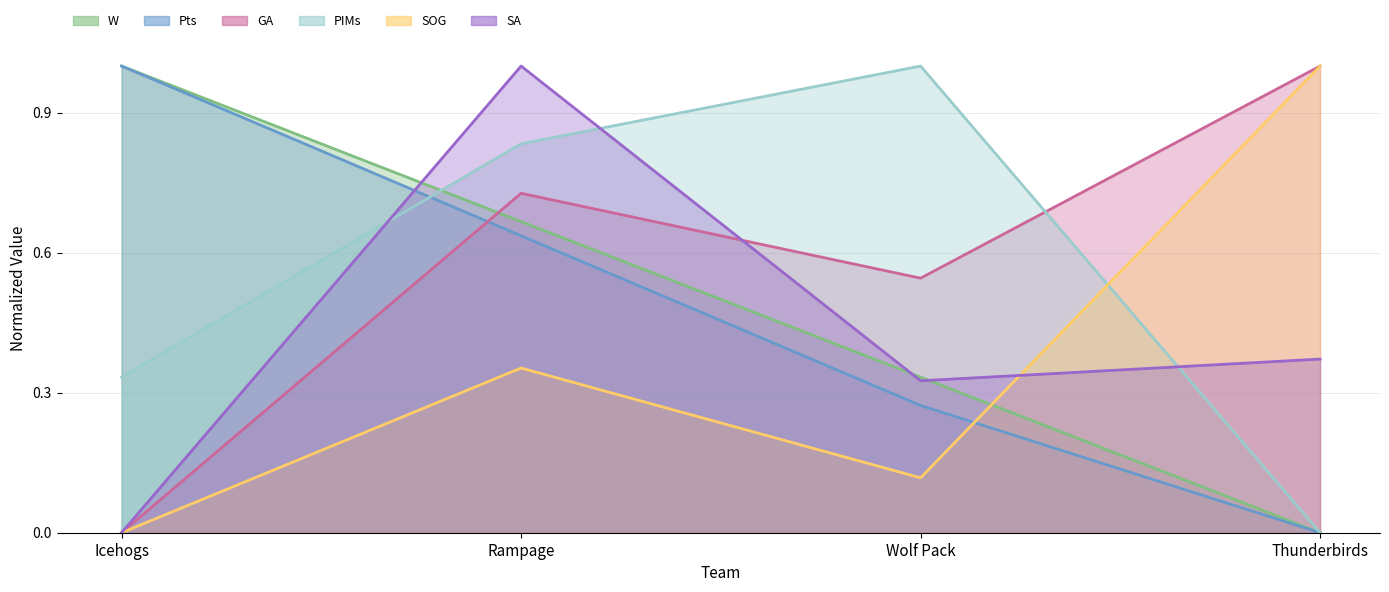

How many series are shown in this chart?

6